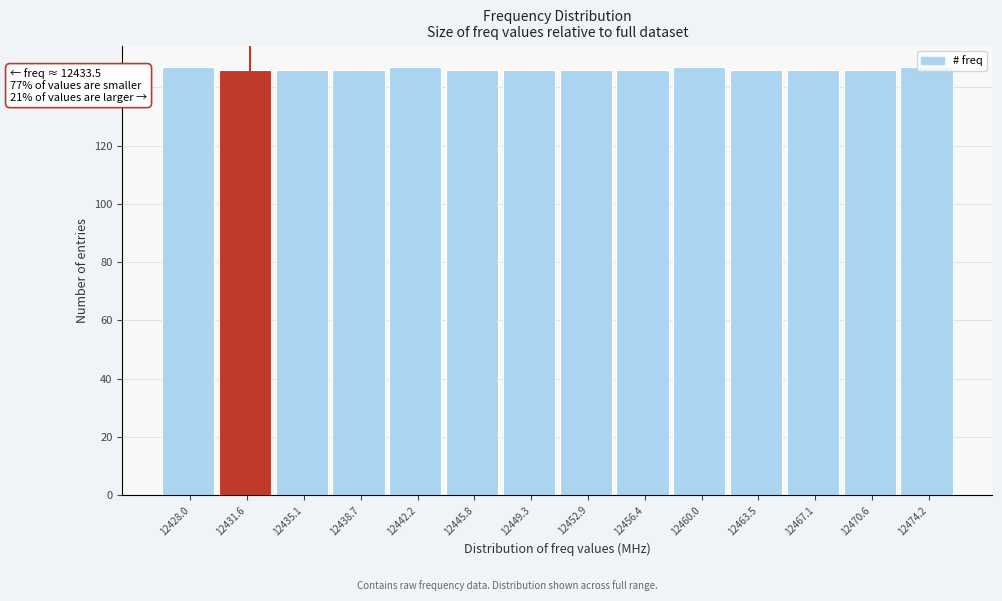

What position from the left is 12467.1?

12